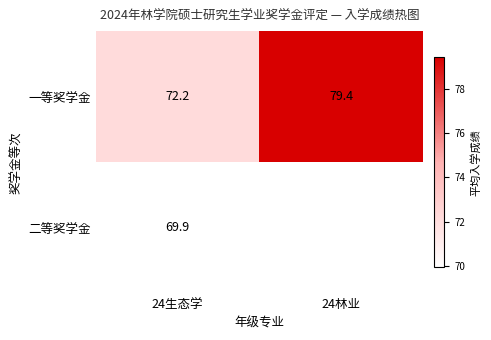

At which category is the sum across all series the highest?

24生态学